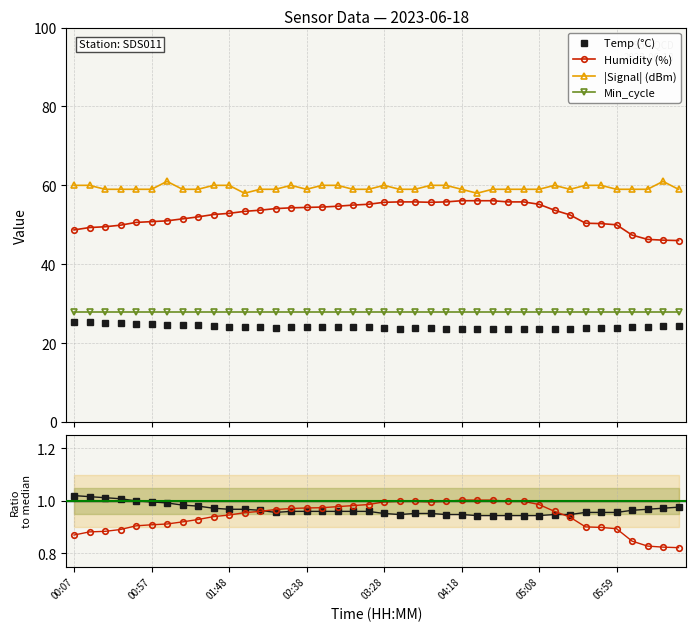

True or false: Humidity (%) and Min_cycle intersect in this chart.

False